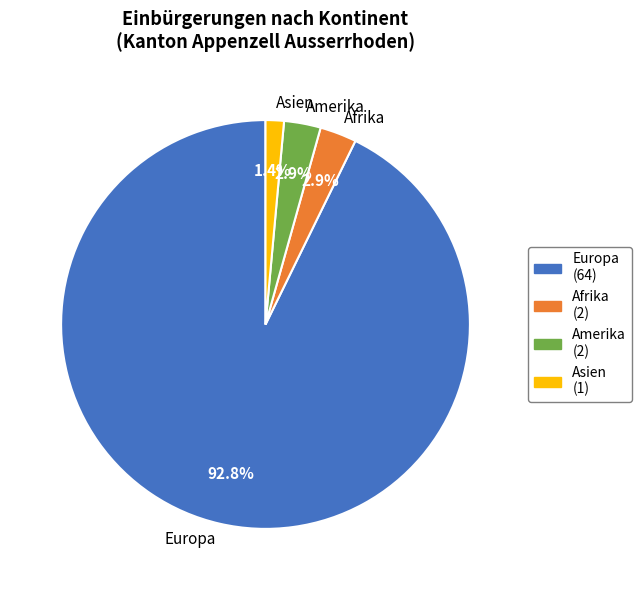

Does Europa represent more than half of the total?

Yes